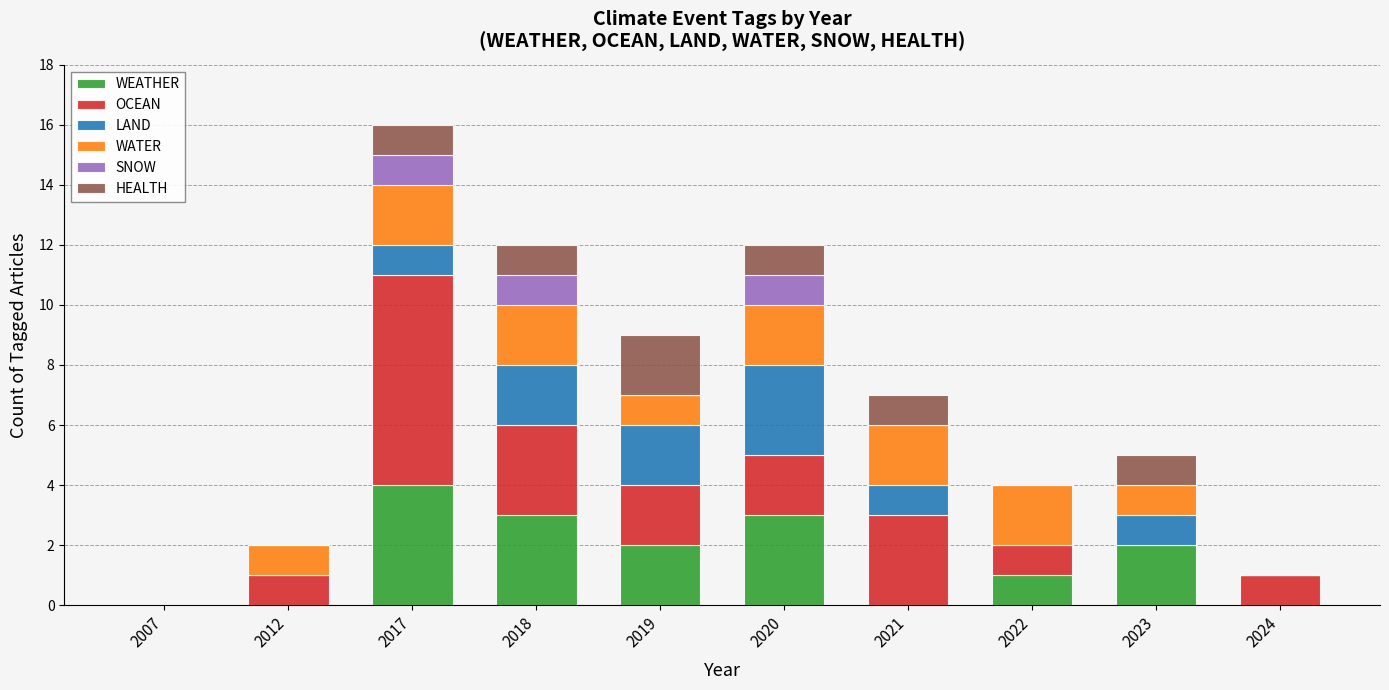

The WEATHER series shows 1 at 2022. True or false?

True